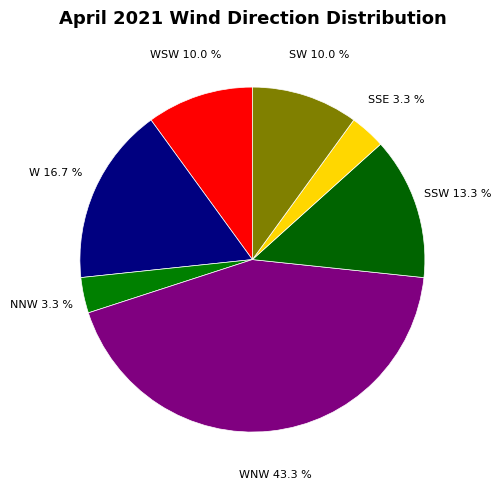

Between SSW and SW, which is larger?

SSW